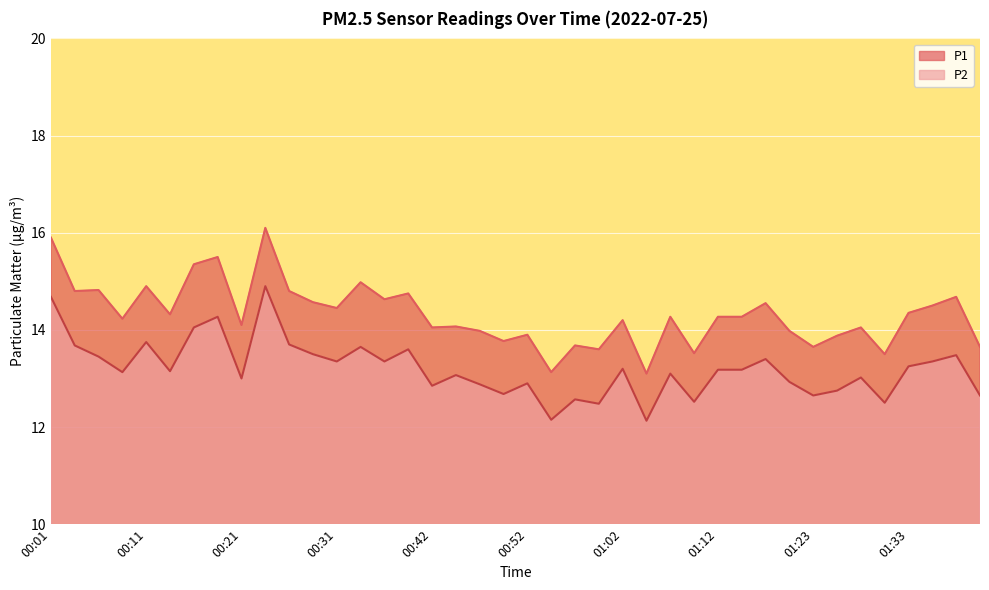

What is the smallest value displayed?

12.1